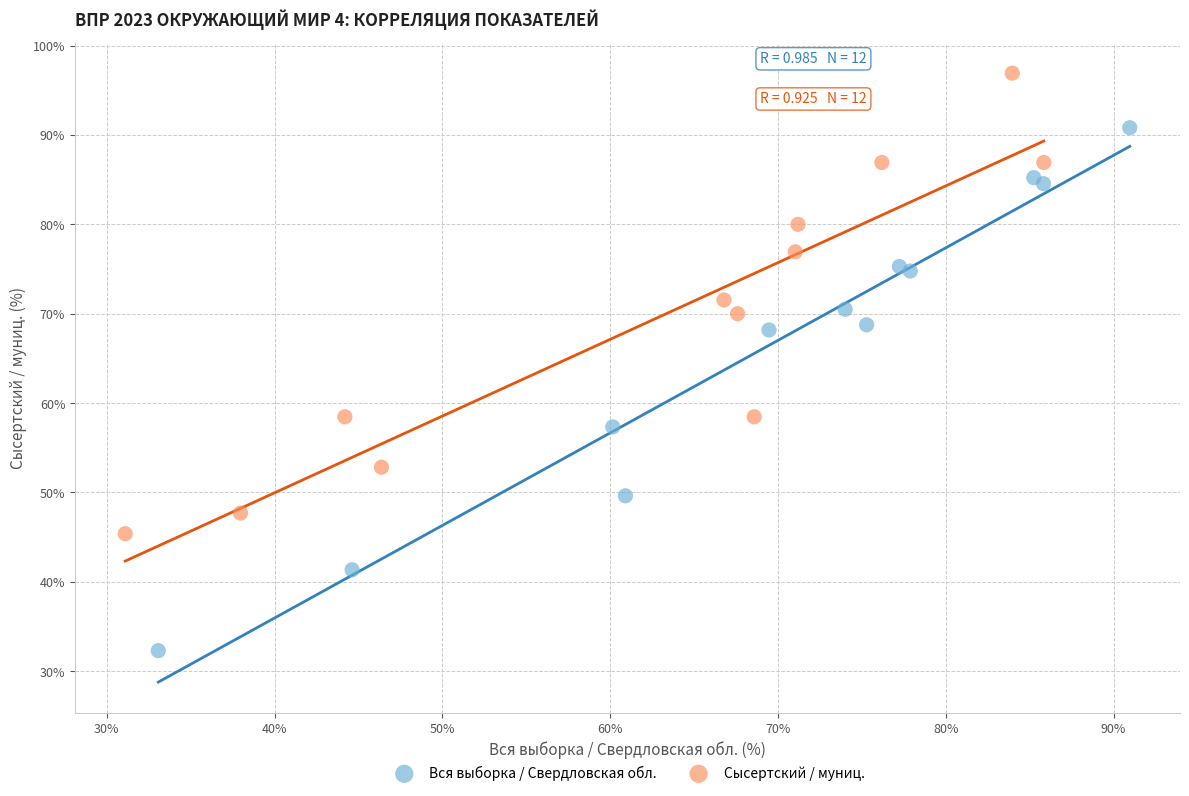

What are all the series names shown in the legend?

Вся выборка / Свердловская обл., Сысертский / муниц.